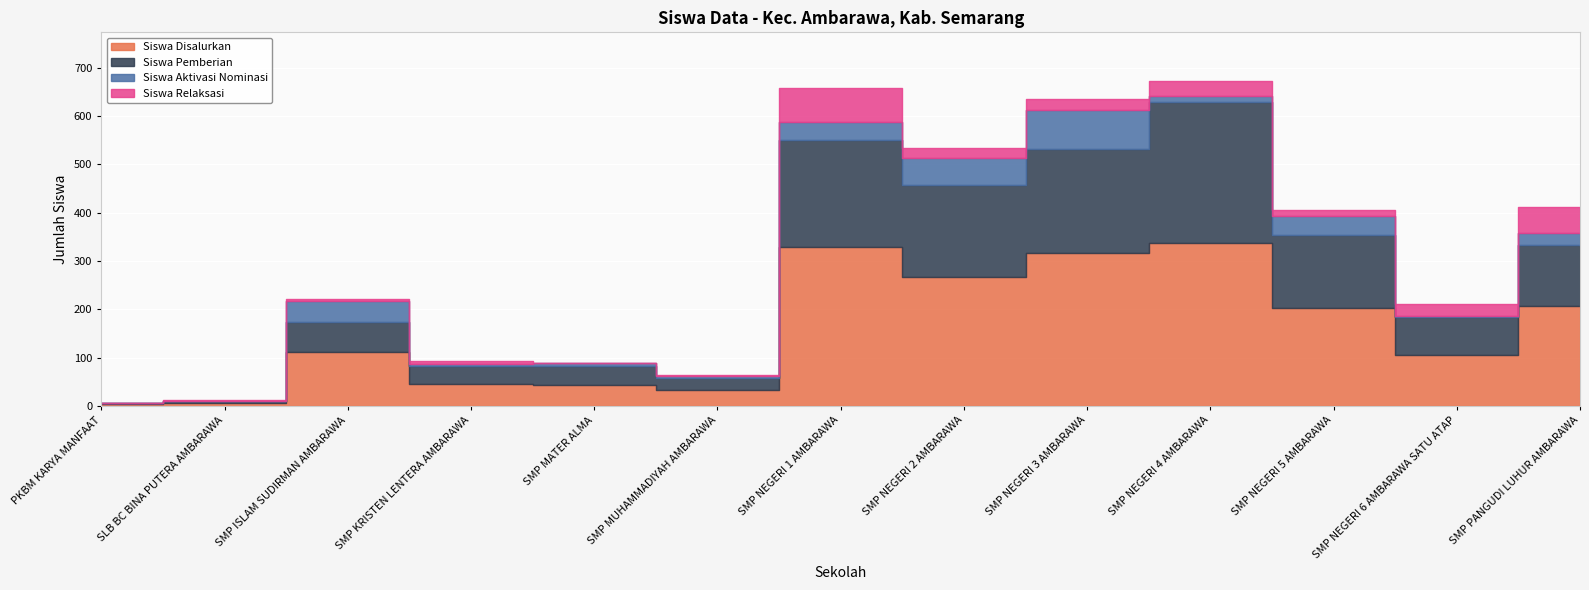

What position from the right is SMP MUHAMMADIYAH AMBARAWA?

8